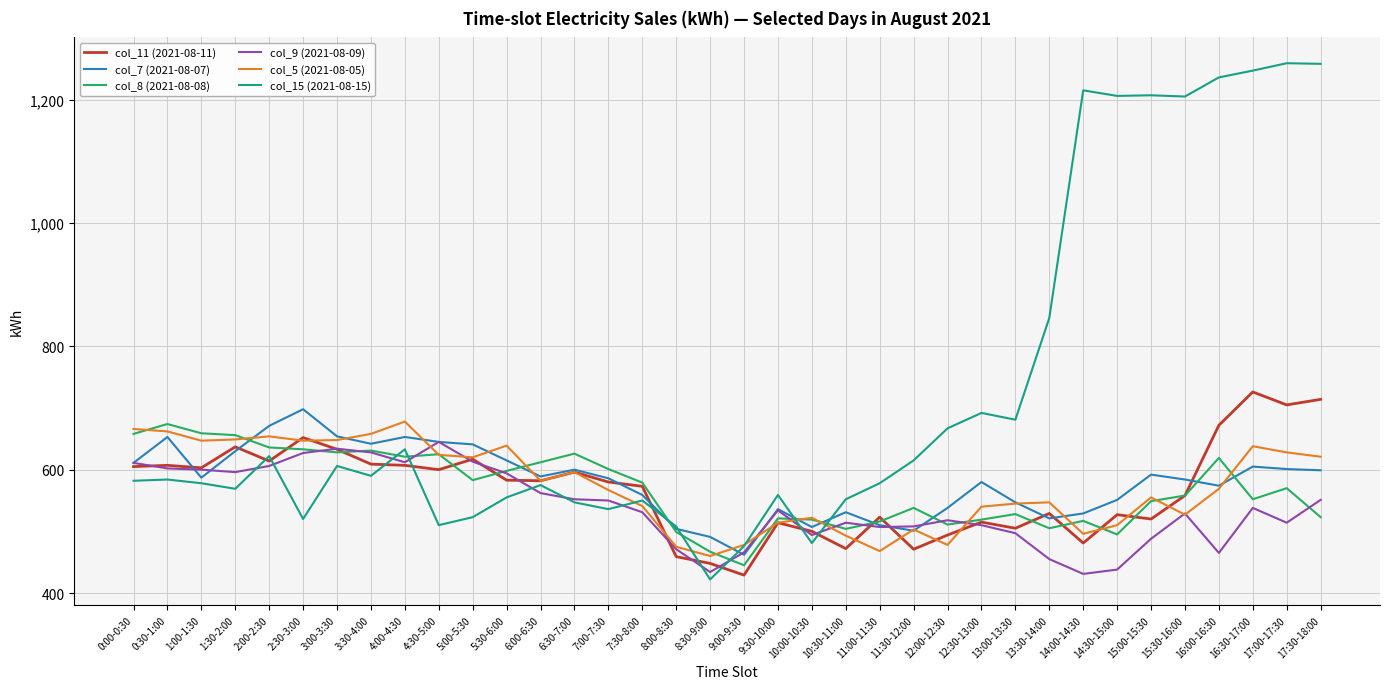

The col_5 (2021-08-05) series shows 1029 at 4:00-4:30. True or false?

False